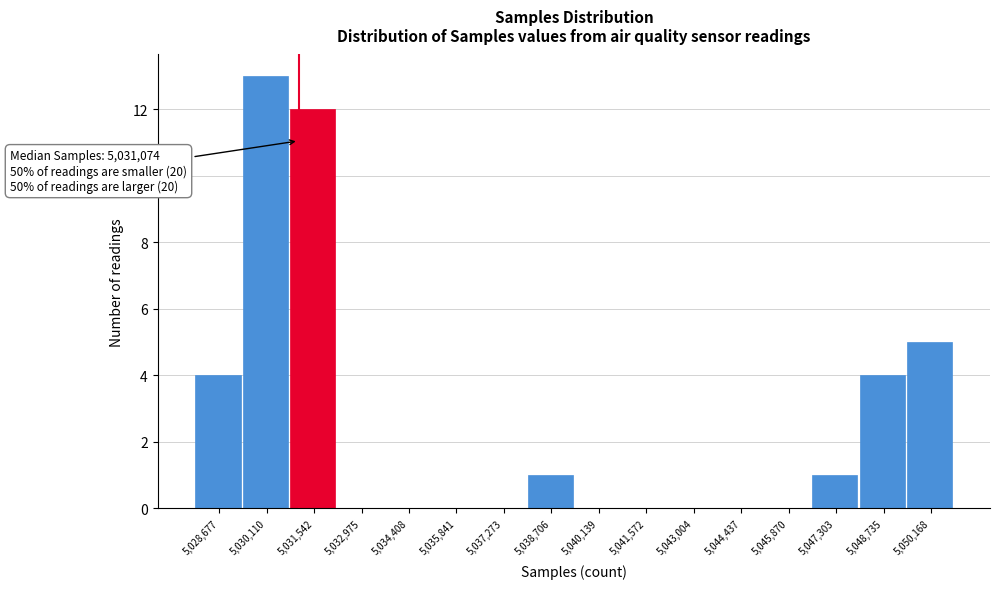

Which range on the x-axis has the tallest bar?

5029400 to 5030800